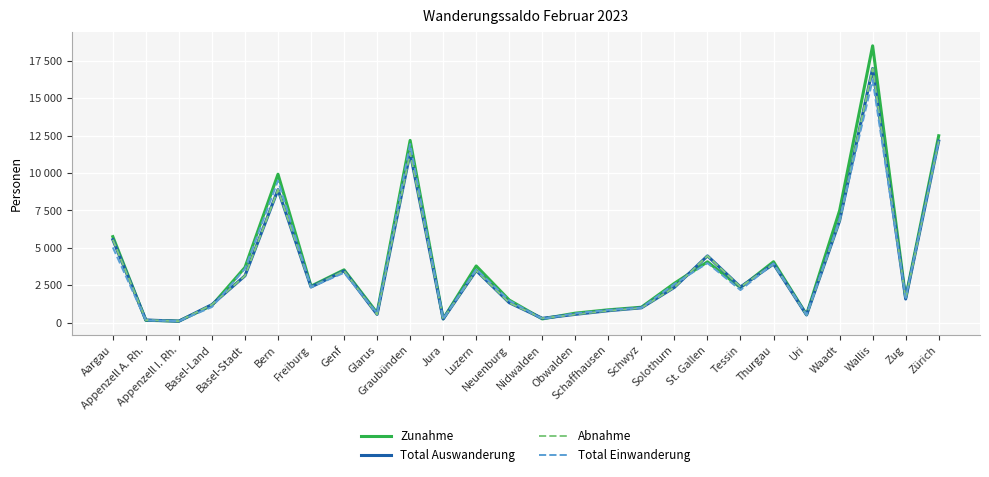

What is the spread (max minus min) of values at Appenzell A. Rh.?

23